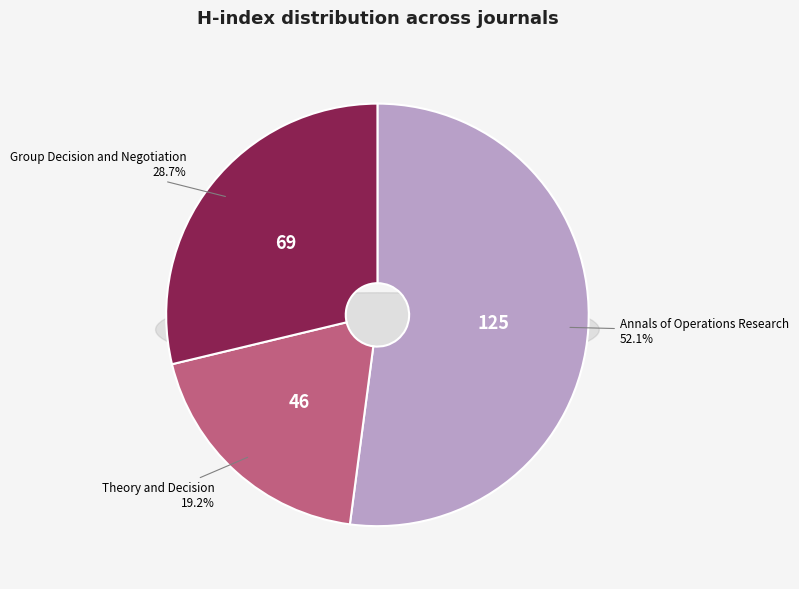

How many segments does this pie chart have?

3